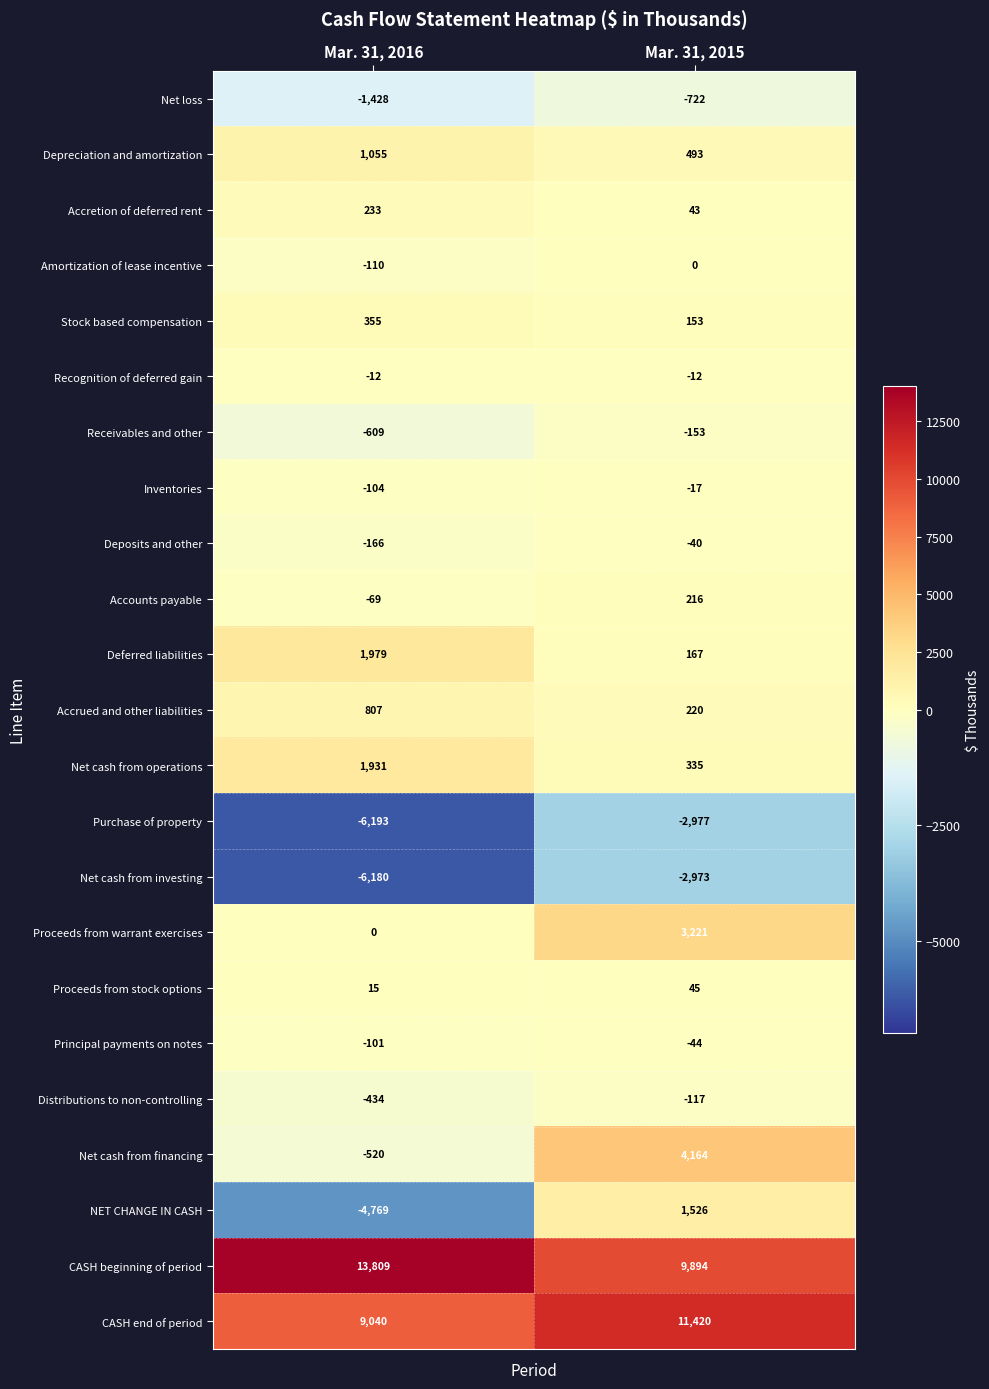

What value does the Accounts payable series have at Mar. 31, 2016?

-69